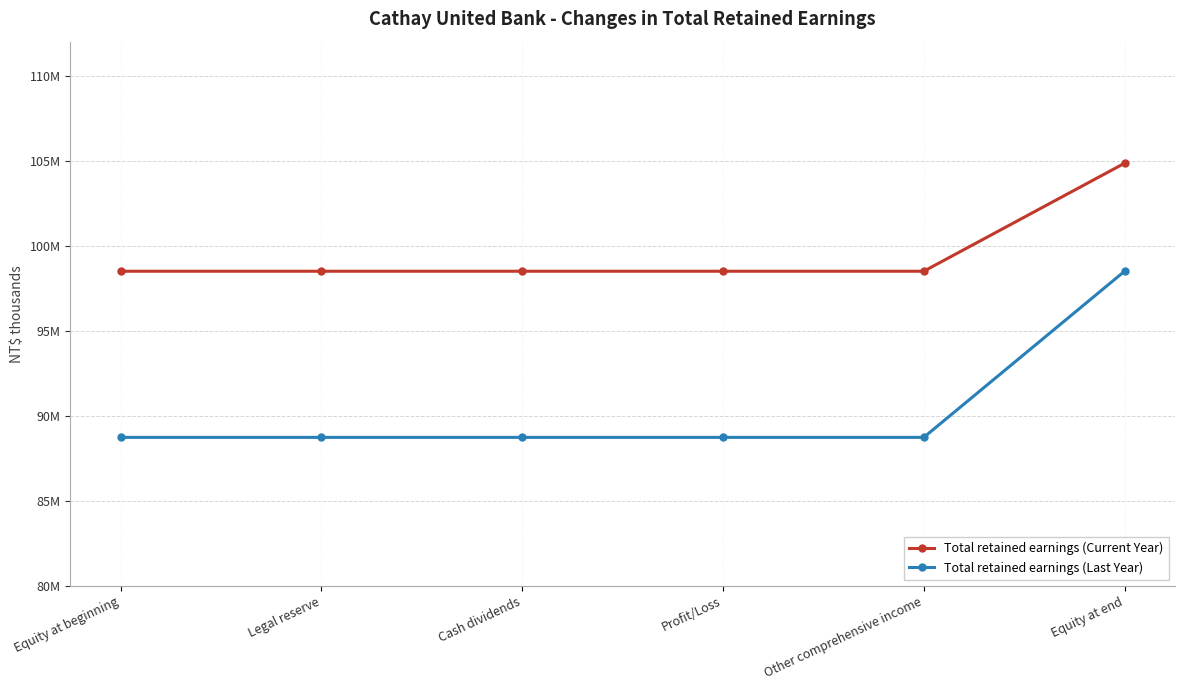

What are all the series names shown in the legend?

Total retained earnings (Current Year), Total retained earnings (Last Year)